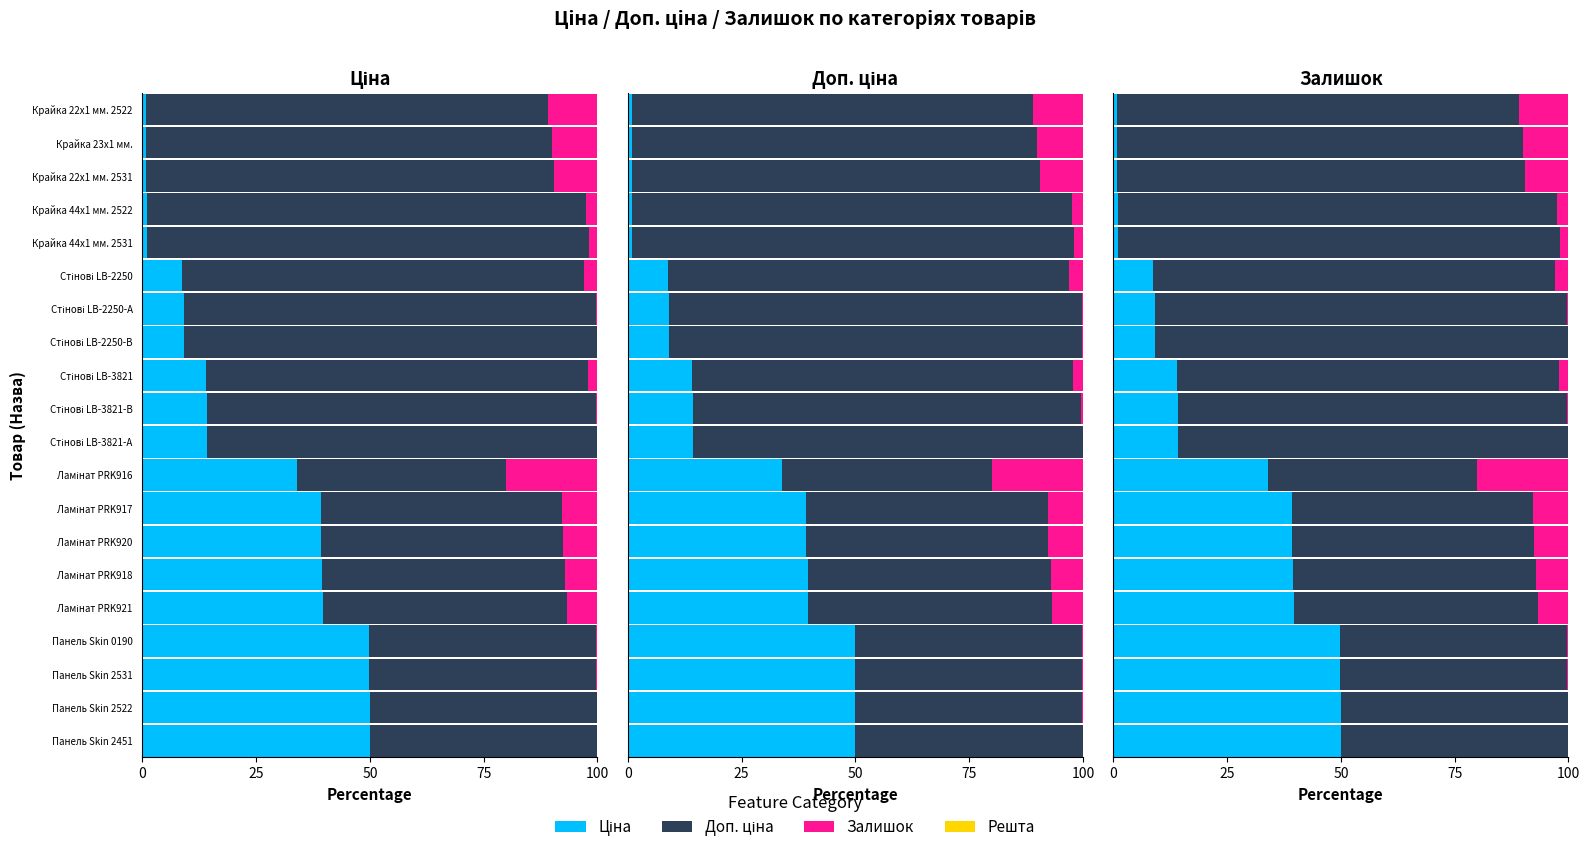

How many distinct data groups are displayed?

3